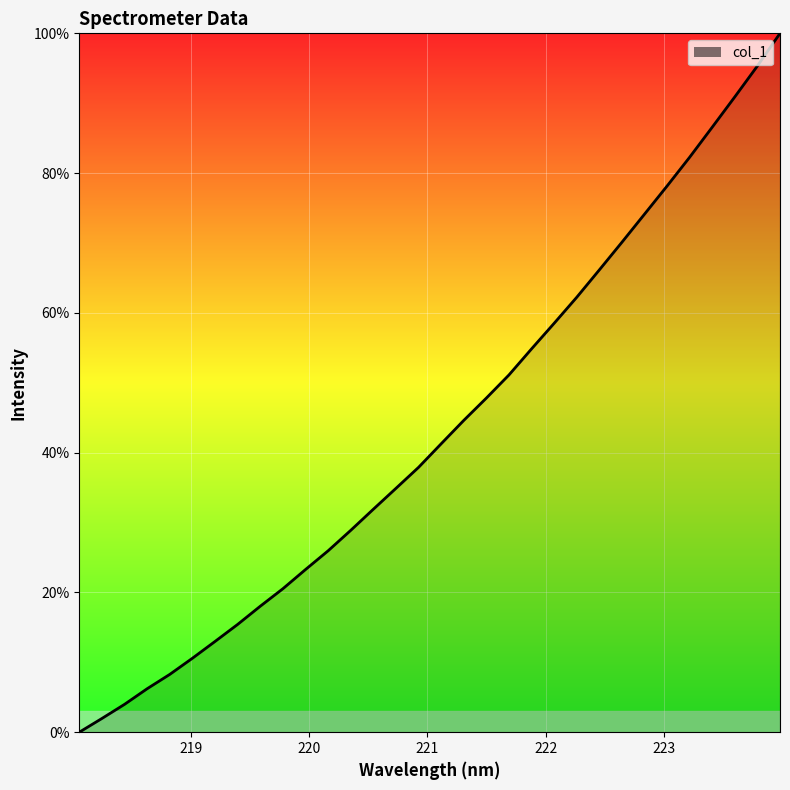

What is the difference between the maximum and minimum values?

100.0